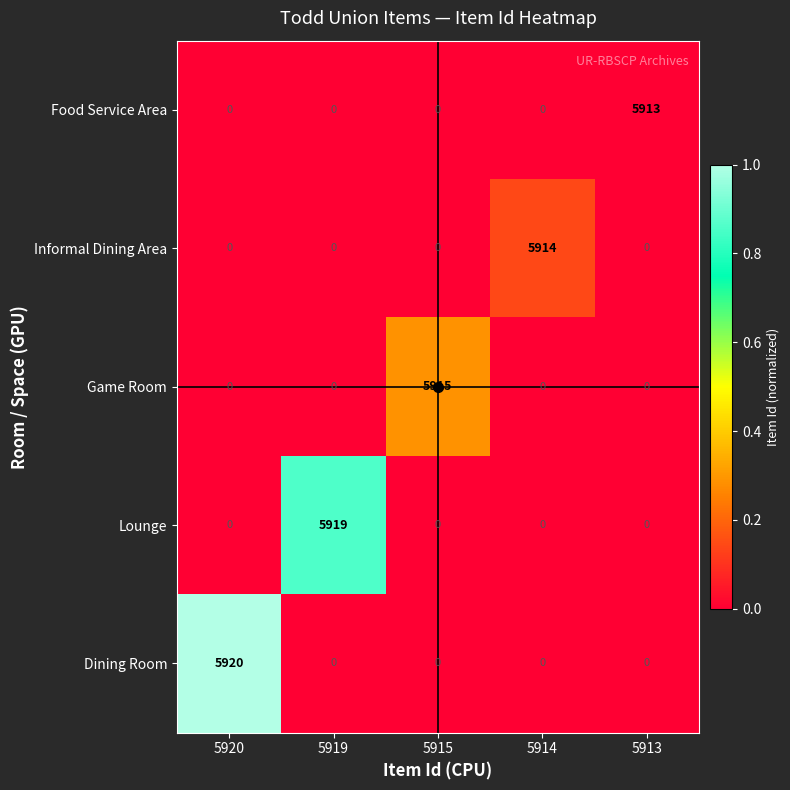

What is the difference between the Lounge values at 5914 and 5919?

5919